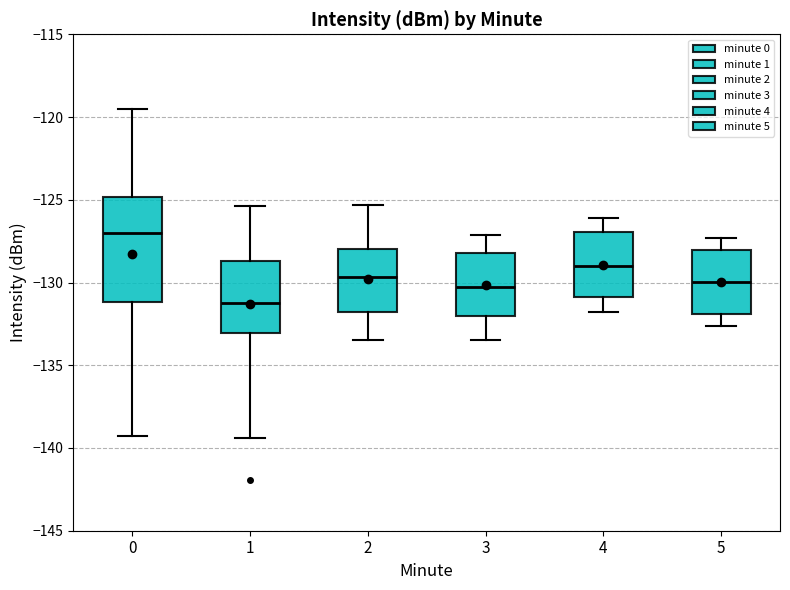

Reading left to right, read every box against the y-axis: the position of its median line, the range the box covers, and the ends of its whiskers. The values are not printed on the chart, so give them approximately, as read against the axis.

0: median -127.0, box -131.0 to -125.0, whiskers -139.5 to -119.5
1: median -131.0, box -133.0 to -128.5, whiskers -139.5 to -125.5
2: median -129.5, box -132.0 to -128.0, whiskers -133.5 to -125.5
3: median -130.5, box -132.0 to -128.0, whiskers -133.5 to -127.0
4: median -129.0, box -131.0 to -127.0, whiskers -132.0 to -126.0
5: median -130.0, box -132.0 to -128.0, whiskers -132.5 to -127.5